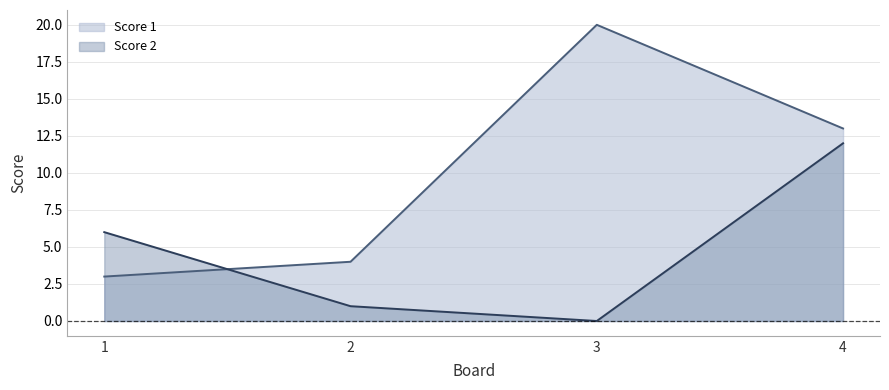

What is the total value across all series at 4?

25